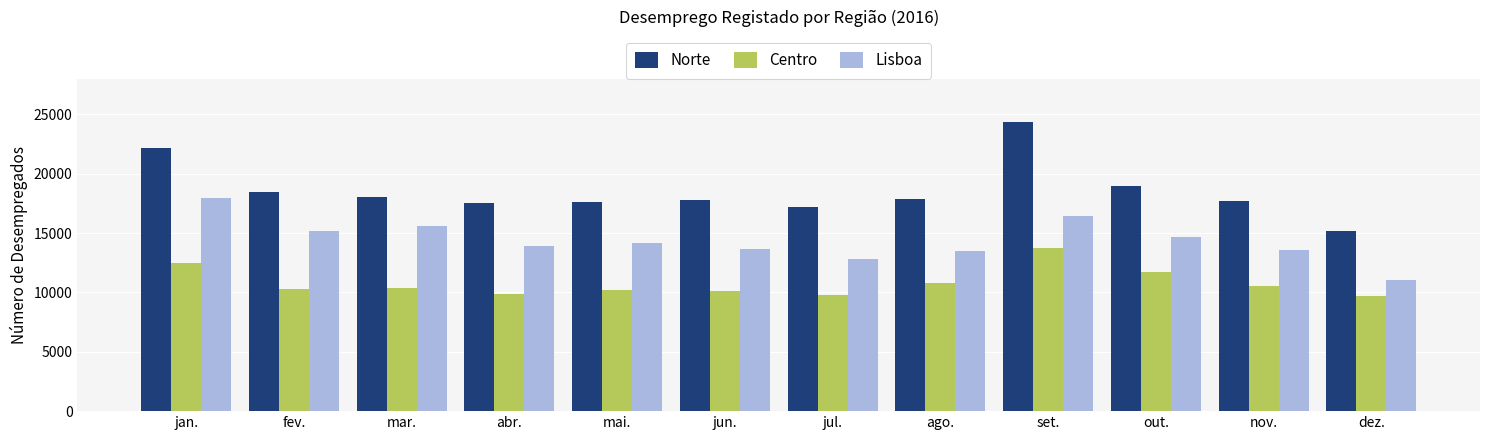

How many categories are shown in the chart?

12